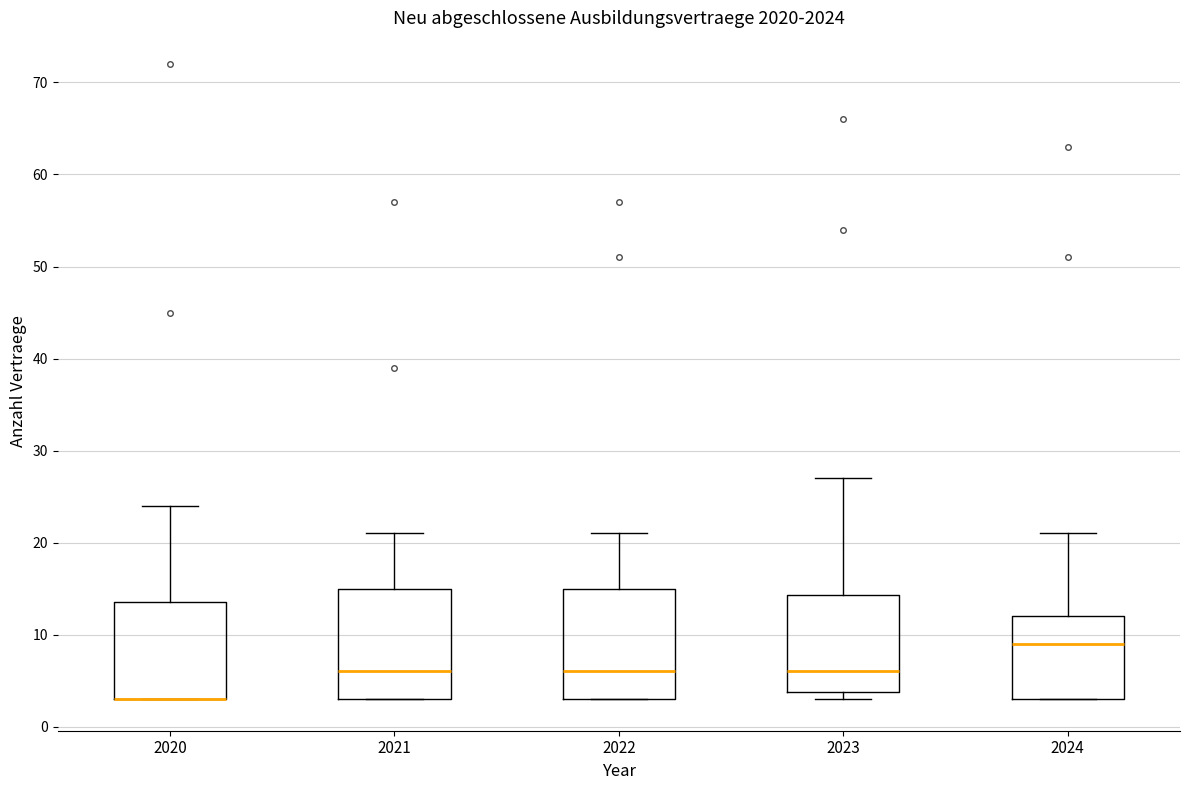

Reading left to right, read every box against the y-axis: the position of its median line, the range the box covers, and the ends of its whiskers. The values are not printed on the chart, so give them approximately, as read against the axis.

2020: median 3 (drawn on the box's lower edge), box 3 to 14, whiskers 3 to 24
2021: median 6, box 3 to 15, whiskers 3 to 21
2022: median 6, box 3 to 15, whiskers 3 to 21
2023: median 6, box 4 to 14, whiskers 3 to 27
2024: median 9, box 3 to 12, whiskers 3 to 21